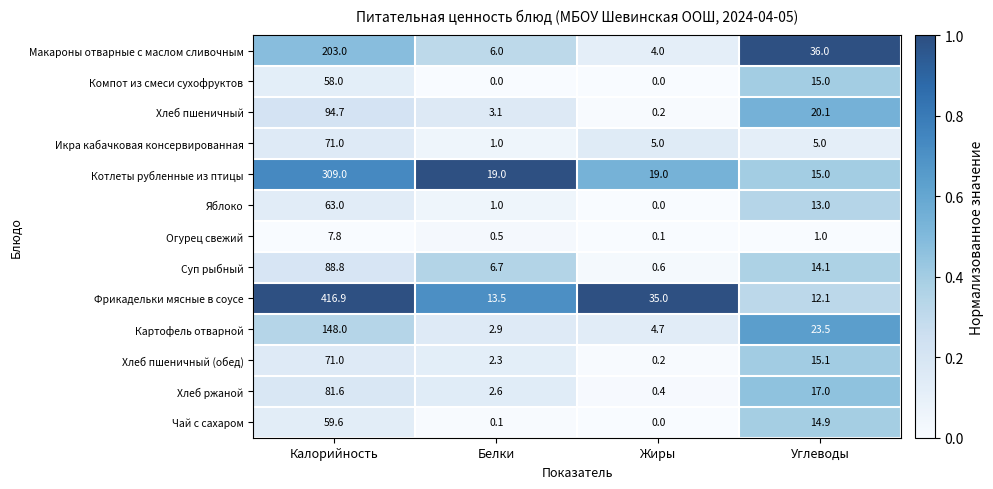

At which category is the sum across all series the highest?

Калорийность